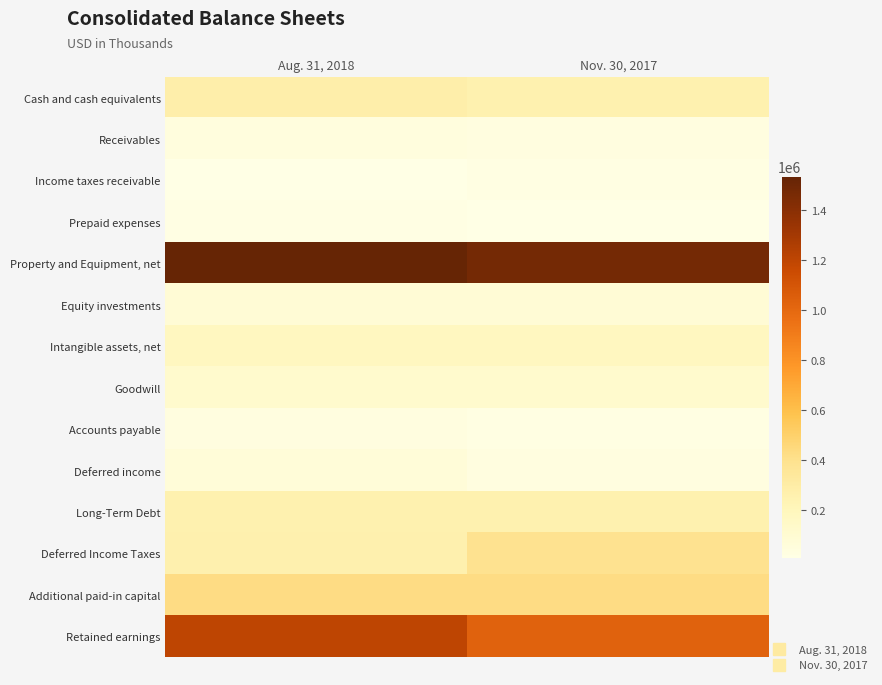

Reading right to left, what are all the values shown in this chart?

Cash and cash equivalents: Nov. 30, 2017=256702	Aug. 31, 2018=278398
Receivables: Nov. 30, 2017=37269	Aug. 31, 2018=50365
Income taxes receivable: Nov. 30, 2017=21867	Aug. 31, 2018=9057
Prepaid expenses: Nov. 30, 2017=9749	Aug. 31, 2018=20356
Property and Equipment, net: Nov. 30, 2017=1479743	Aug. 31, 2018=1534213
Equity investments: Nov. 30, 2017=86200	Aug. 31, 2018=82647
Intangible assets, net: Nov. 30, 2017=178637	Aug. 31, 2018=178563
Goodwill: Nov. 30, 2017=118400	Aug. 31, 2018=118331
Accounts payable: Nov. 30, 2017=23936	Aug. 31, 2018=38465
Deferred income: Nov. 30, 2017=38521	Aug. 31, 2018=72015
Long-Term Debt: Nov. 30, 2017=255612	Aug. 31, 2018=255069
Deferred Income Taxes: Nov. 30, 2017=396046	Aug. 31, 2018=263469
Additional paid-in capital: Nov. 30, 2017=430114	Aug. 31, 2018=430921
Retained earnings: Nov. 30, 2017=1031361	Aug. 31, 2018=1203068